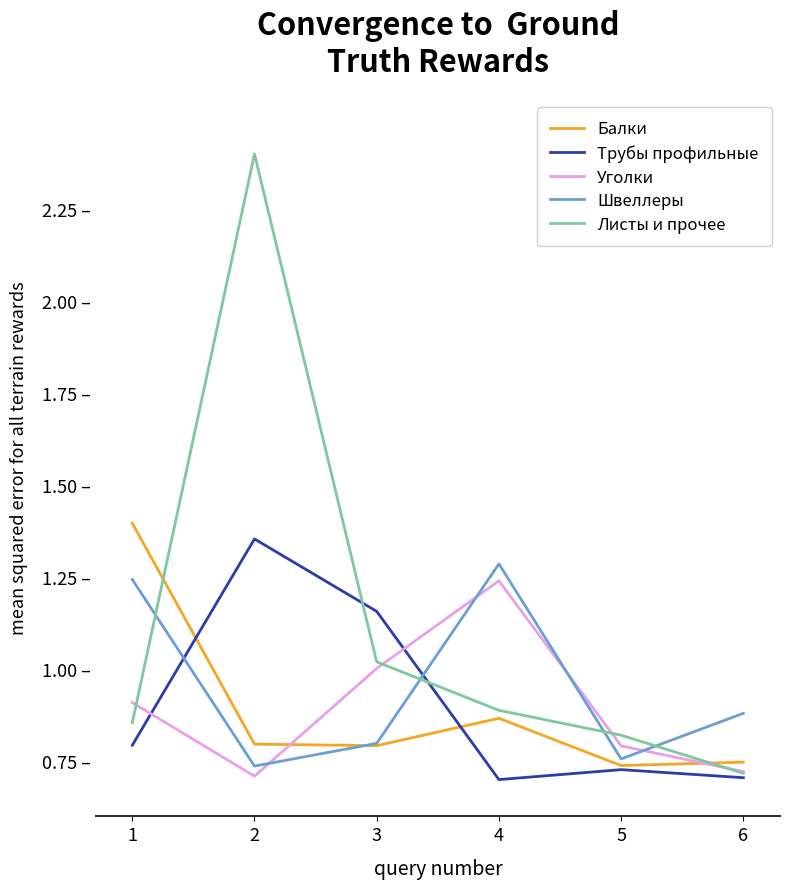

Count the Швеллеры values in the range 0 to 1.

4